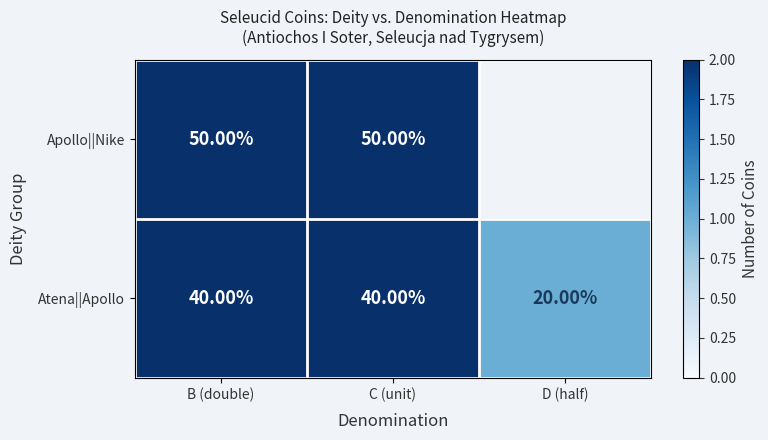

At which label does Atena||Apollo reach its minimum?

D (half)